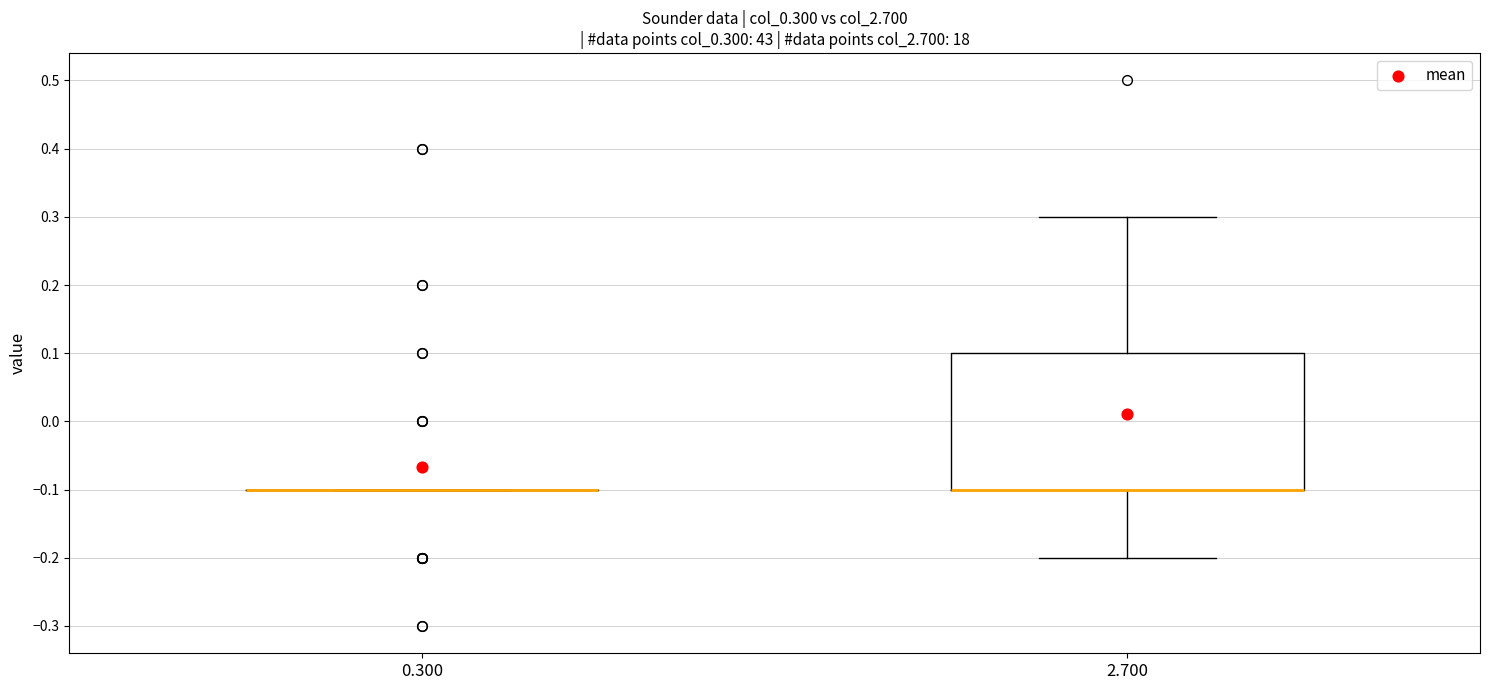

Comparing the boxes themselves (not the whiskers), which one is the tallest?

2.700